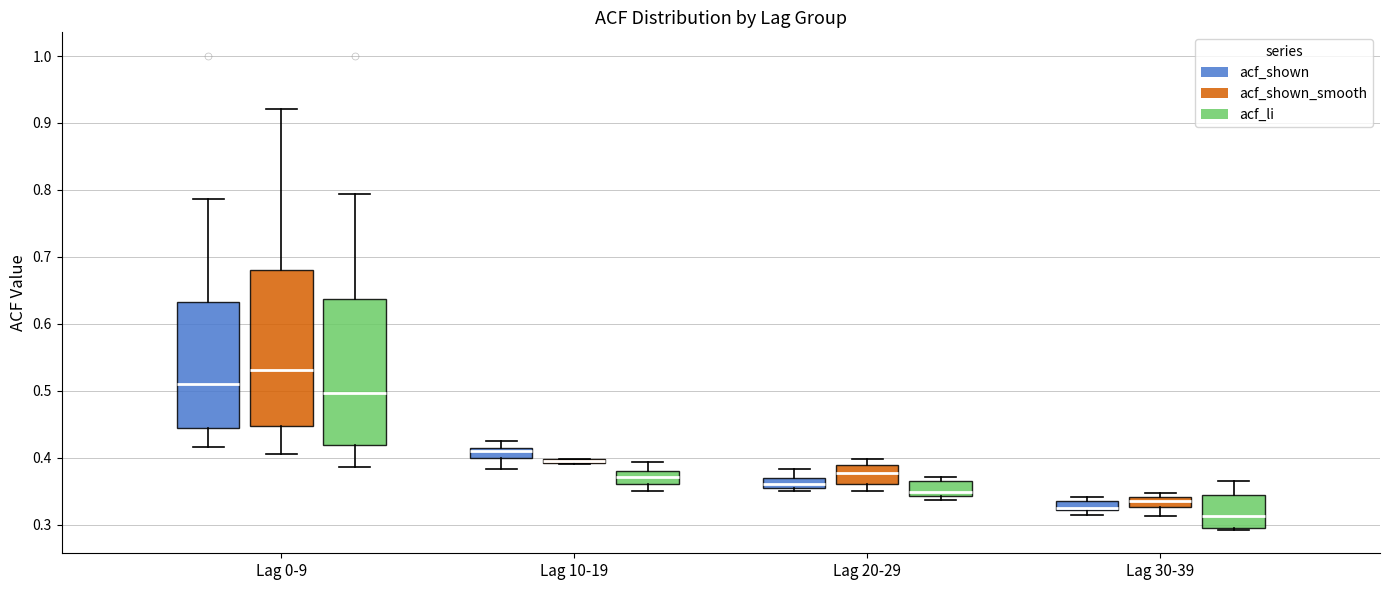

Comparing the boxes themselves (not the whiskers), which one is the tallest?

Lag 0-9 (acf_shown_smooth)